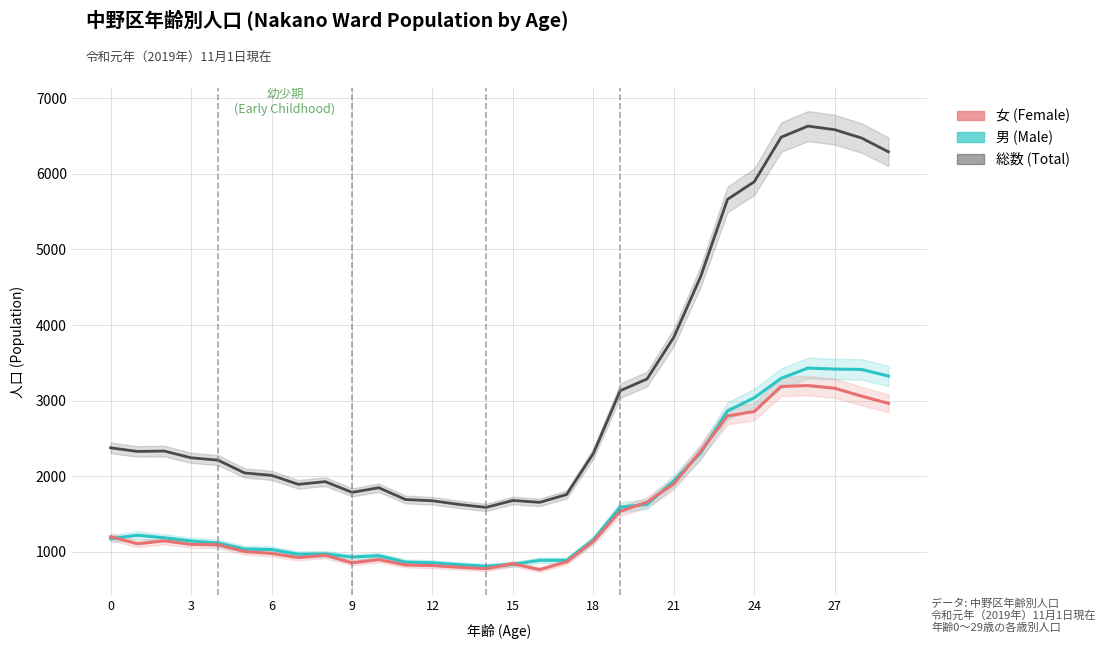

How many lines are shown in the chart?

3